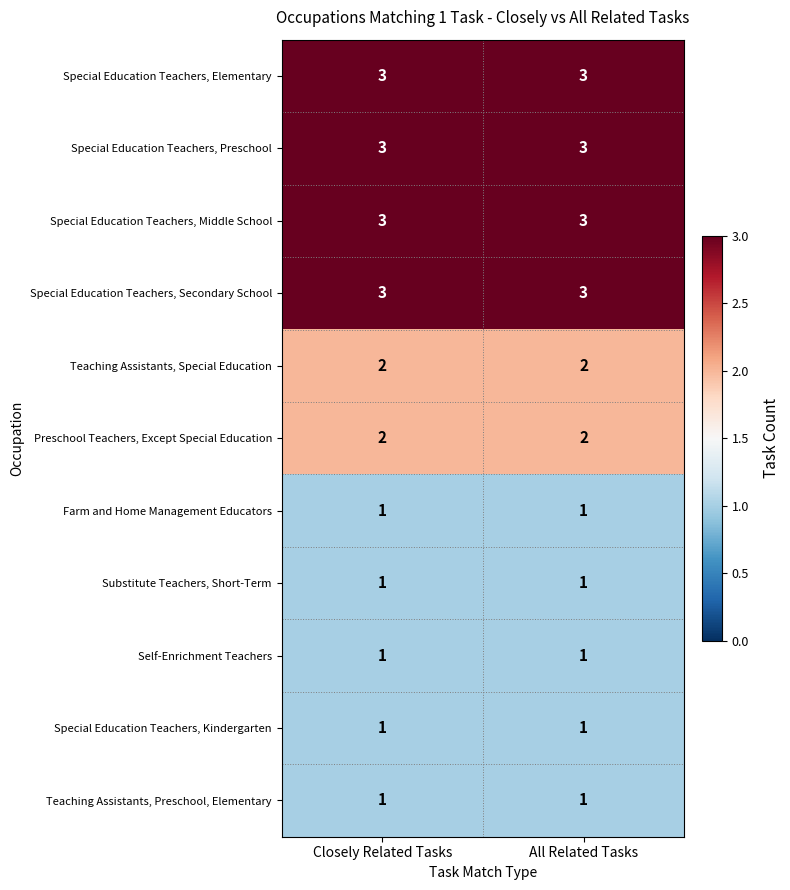

What is the maximum value shown in the chart?

3